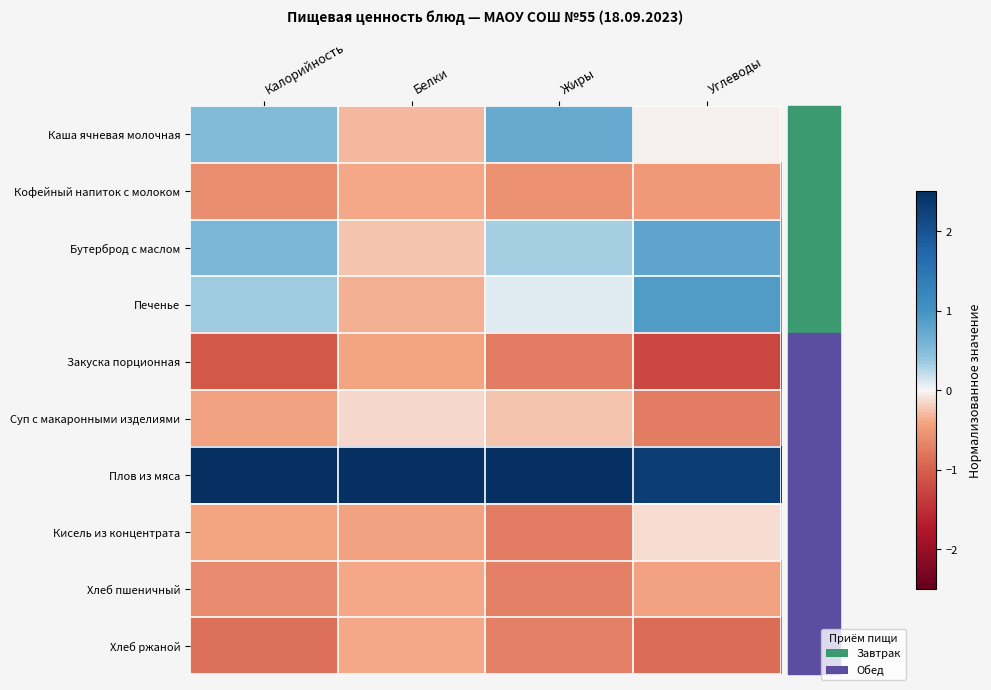

Reading left to right, list all the values displayed in this chart.

Каша ячневая молочная: Калорийность=0.5	Белки=-0.3	Жиры=0.7	Углеводы=-0.0
Кофейный напиток с молоком: Калорийность=-0.6	Белки=-0.4	Жиры=-0.6	Углеводы=-0.5
Бутерброд с маслом: Калорийность=0.6	Белки=-0.2	Жиры=0.3	Углеводы=0.8
Печенье: Калорийность=0.3	Белки=-0.4	Жиры=0.1	Углеводы=0.9
Закуска порционная: Калорийность=-1.1	Белки=-0.4	Жиры=-0.7	Углеводы=-1.2
Суп с макаронными изделиями: Калорийность=-0.4	Белки=-0.1	Жиры=-0.2	Углеводы=-0.7
Плов из мяса: Калорийность=2.5	Белки=2.5	Жиры=2.5	Углеводы=2.3
Кисель из концентрата: Калорийность=-0.4	Белки=-0.4	Жиры=-0.8	Углеводы=-0.1
Хлеб пшеничный: Калорийность=-0.6	Белки=-0.4	Жиры=-0.7	Углеводы=-0.4
Хлеб ржаной: Калорийность=-0.9	Белки=-0.4	Жиры=-0.7	Углеводы=-0.9